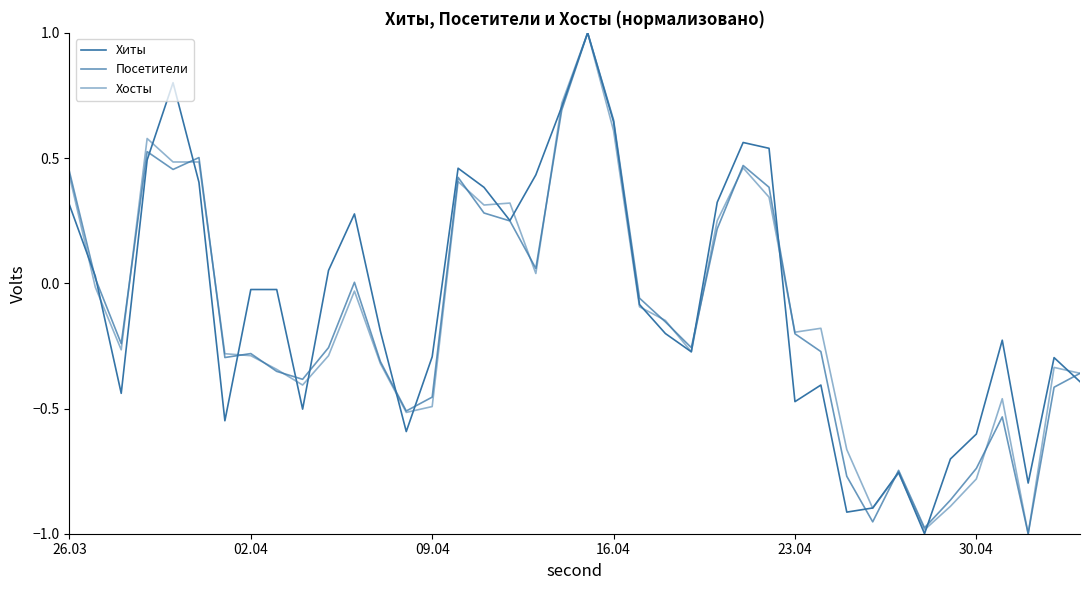

Is this an area chart (filled region under the line)?

No